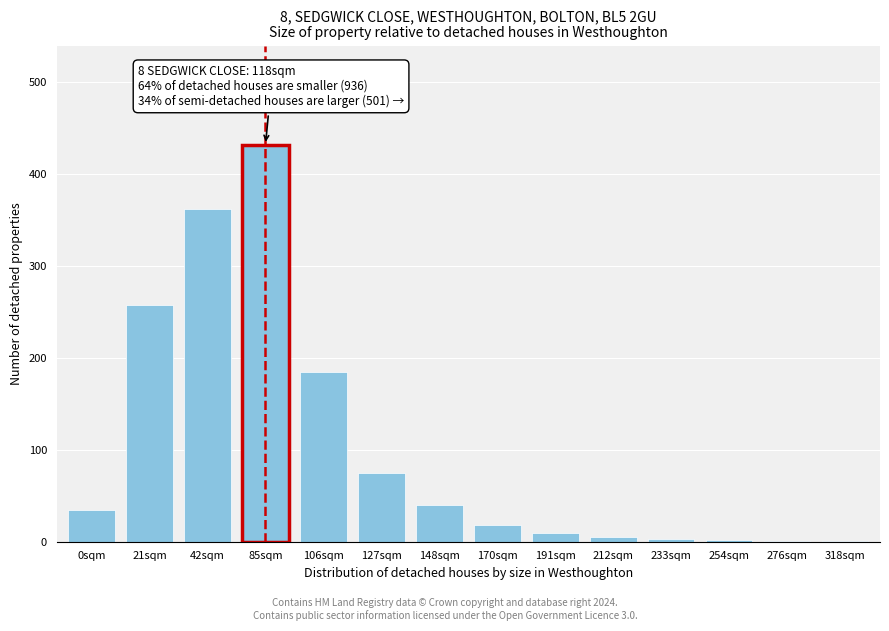

Between 21sqm and 170sqm, which is larger?

21sqm